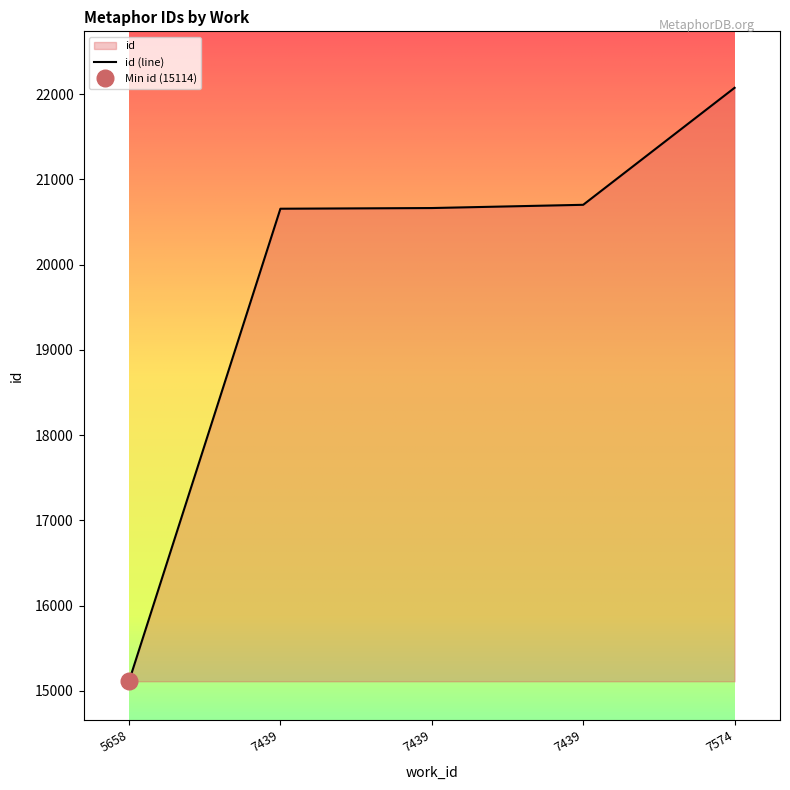

Approximately how many times larger is the value at 7439 compared to 7439?

1.0